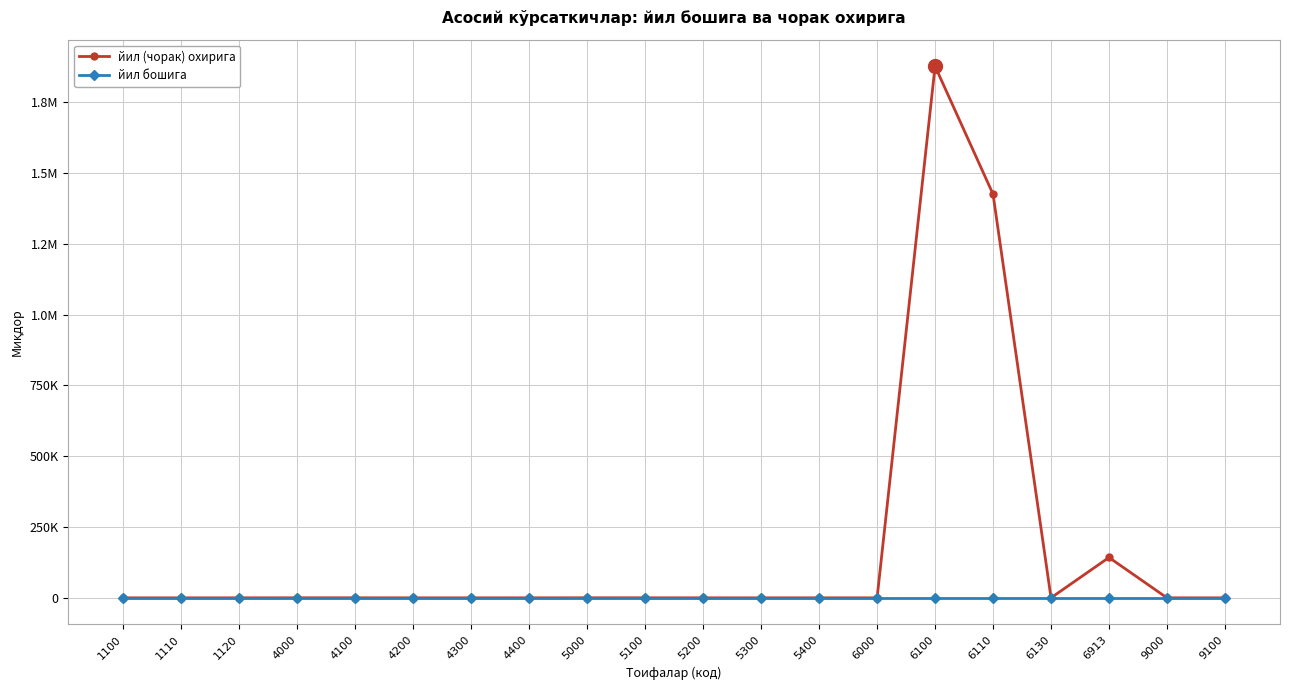

What are all the series names shown in the legend?

йил (чорак) охирига, йил бошига